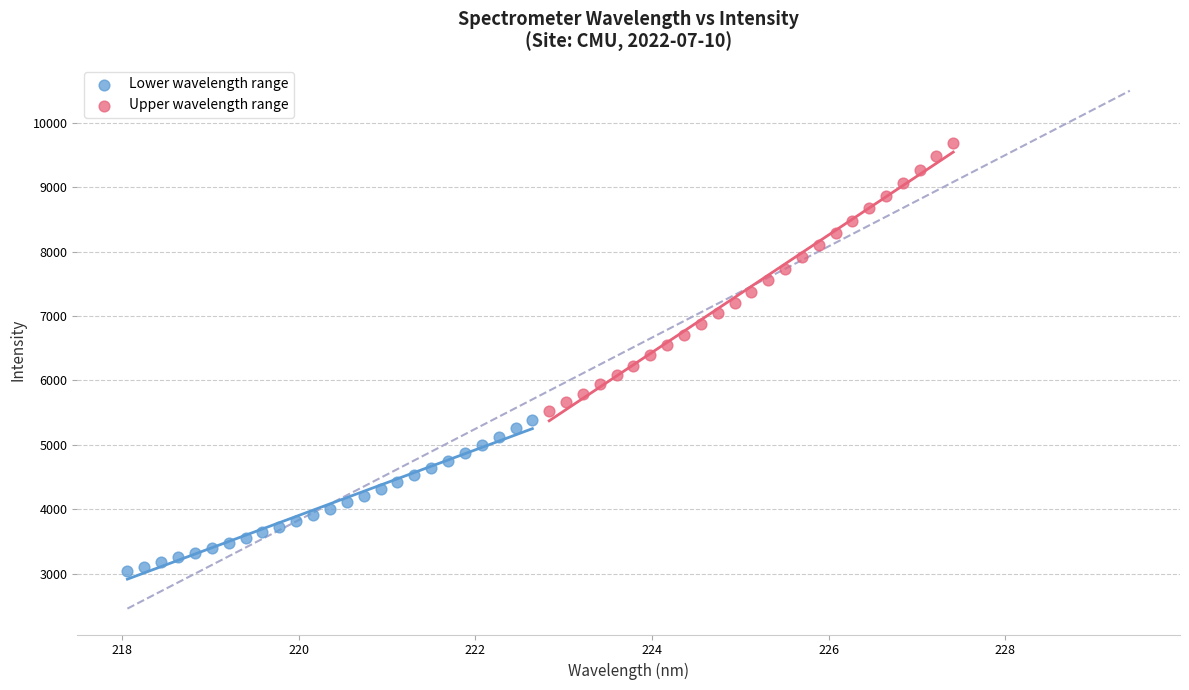

Which series reaches the minimum Y coordinate?

Lower wavelength range